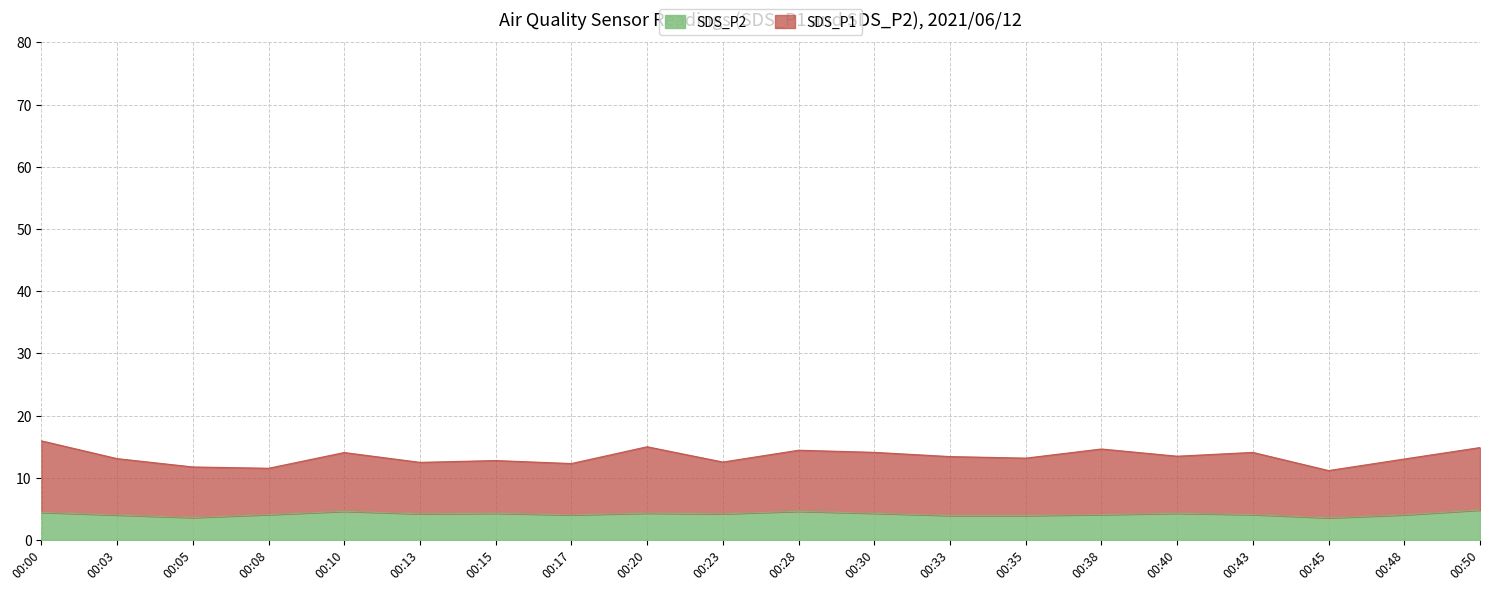

The chart shows a value of 5.8 at 00:33. True or false?

False